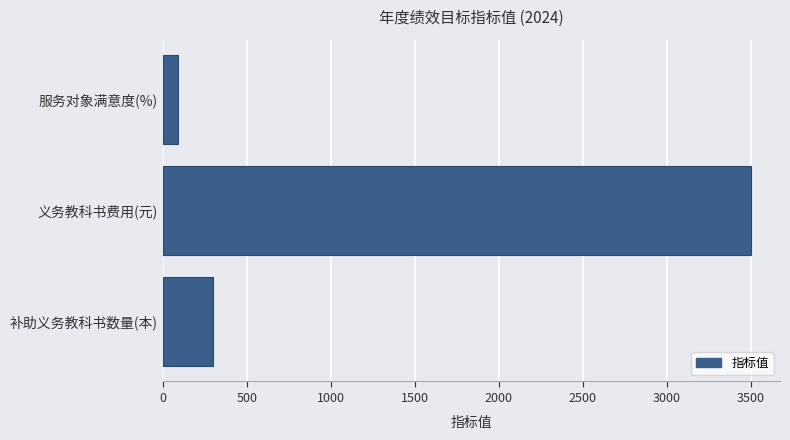

Rank the categories by value from highest to lowest.

义务教科书费用(元), 补助义务教科书数量(本), 服务对象满意度(%)